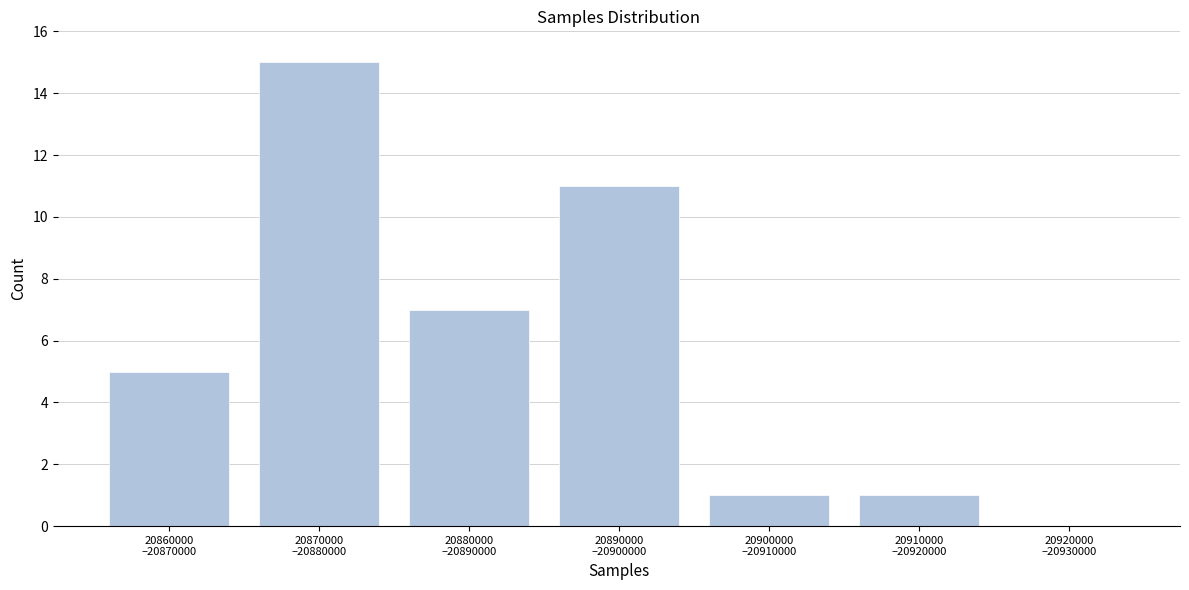

What is the greatest value displayed?

15